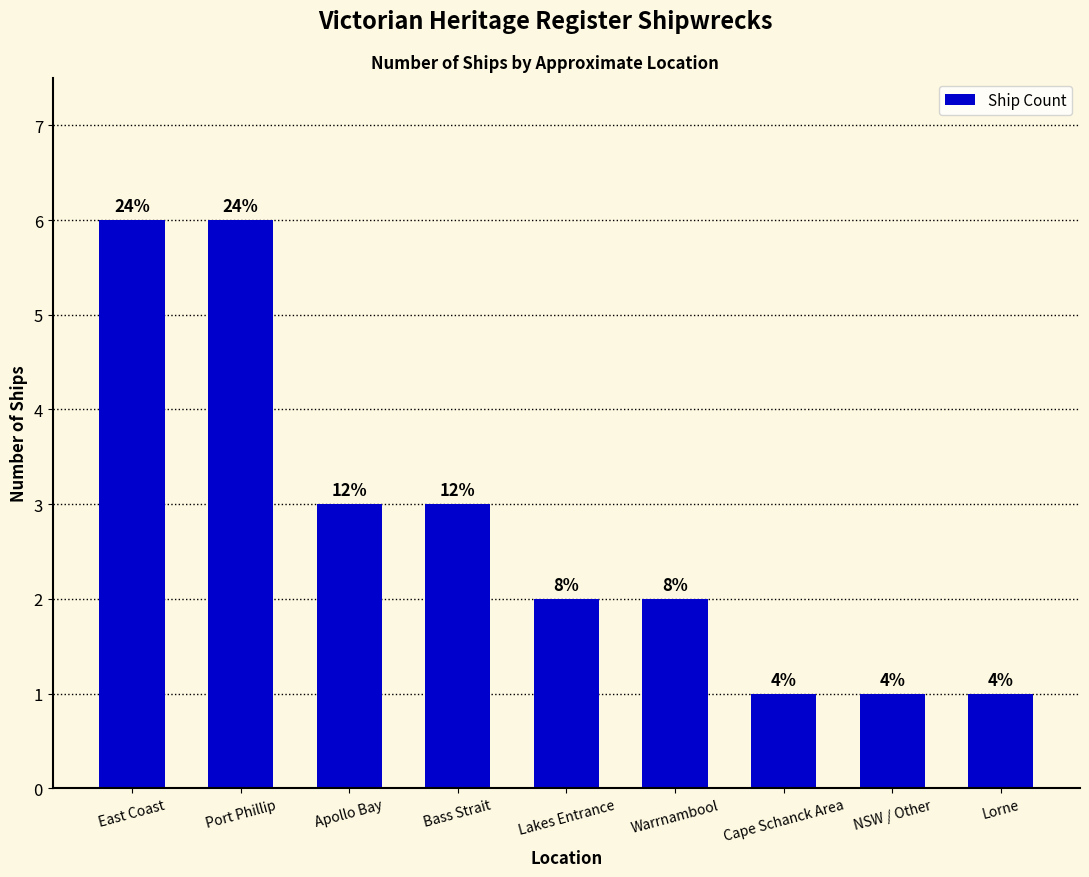

Which has a higher value, Lorne or Apollo Bay?

Apollo Bay